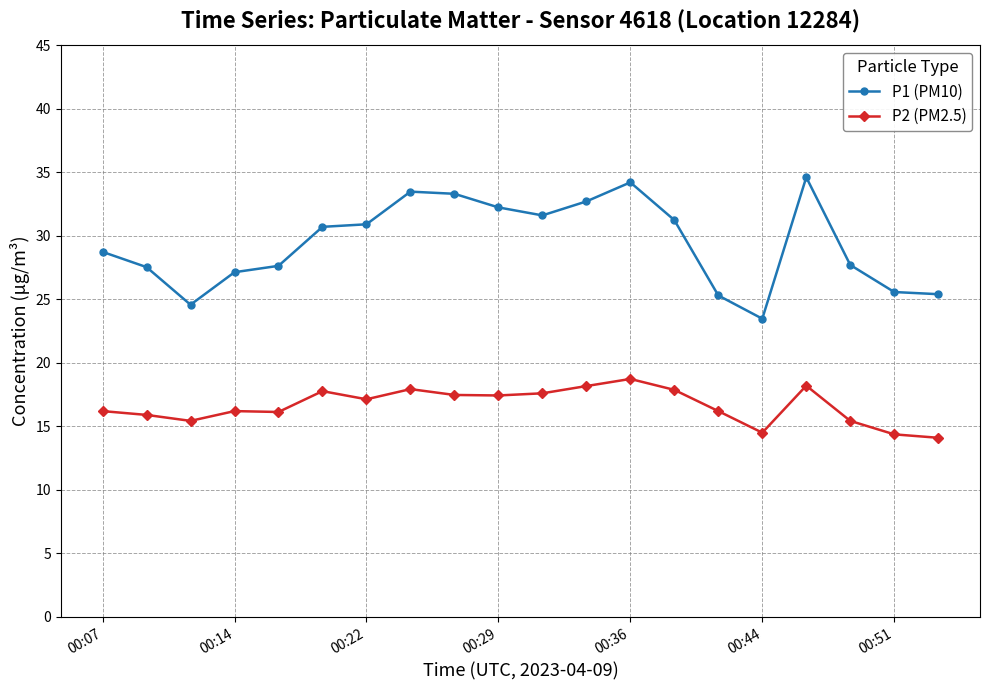

What is the sum of all P2 (PM2.5) values?

332.8